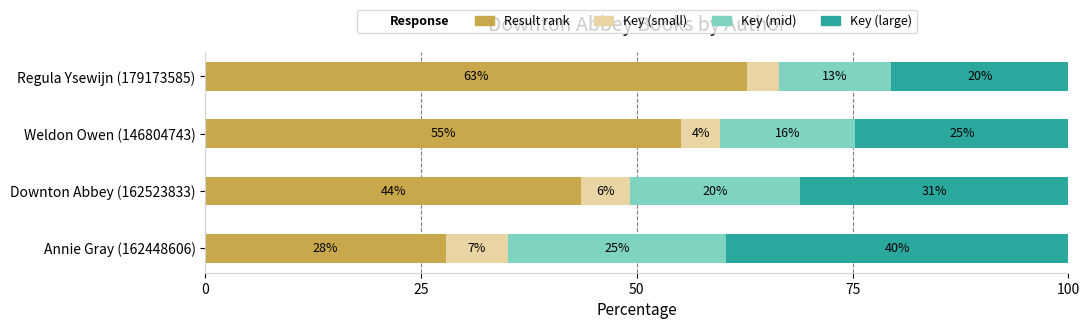

List the series in order of their overall mean, lowest first.

Key (small), Key (mid), Key (large), Result rank